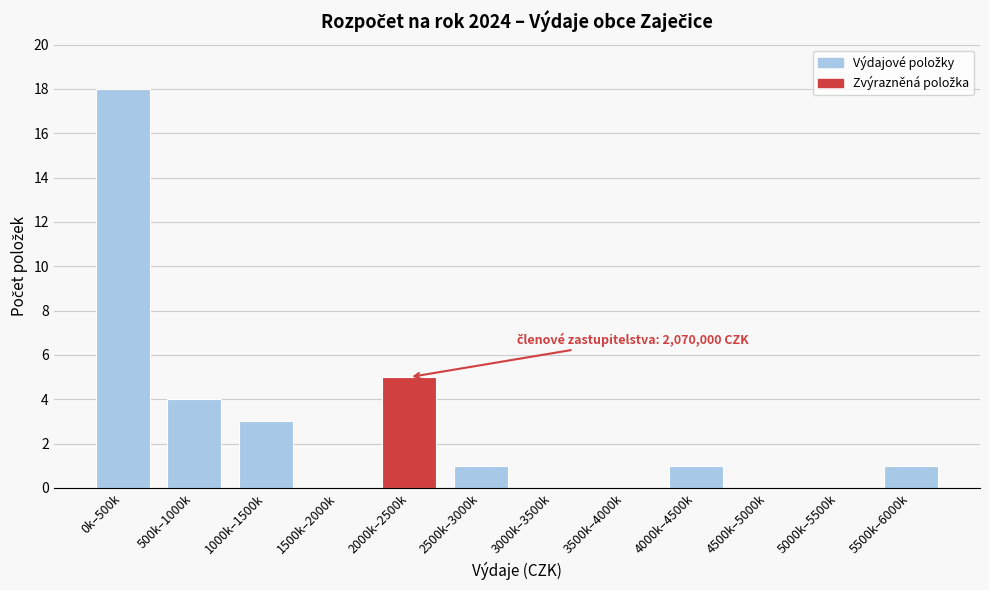

Reading left to right, transcribe all the data shown in this chart.

0k–500k=18	500k–1000k=4	1000k–1500k=3	1500k–2000k=0	2000k–2500k=5	2500k–3000k=1	3000k–3500k=0	3500k–4000k=0	4000k–4500k=1	4500k–5000k=0	5000k–5500k=0	5500k–6000k=1